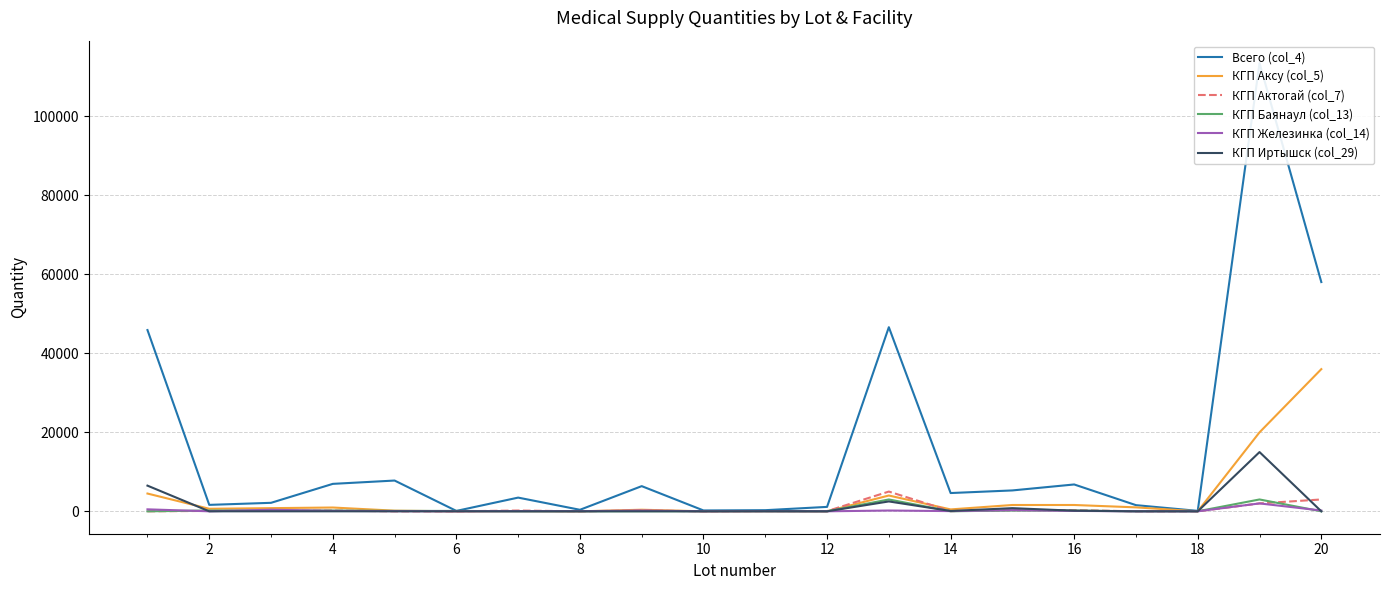

What is the average value of the КГП Аксу (col_5) series?

3612